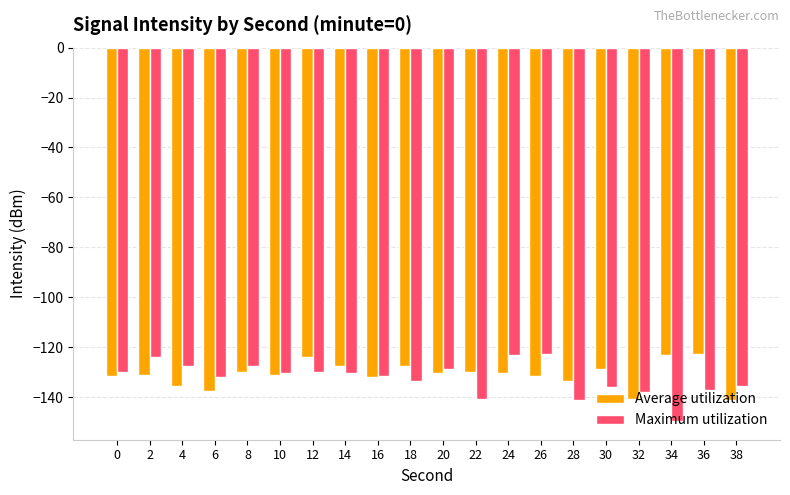

Between 26 and 34, which series saw the biggest shift?

Maximum utilization